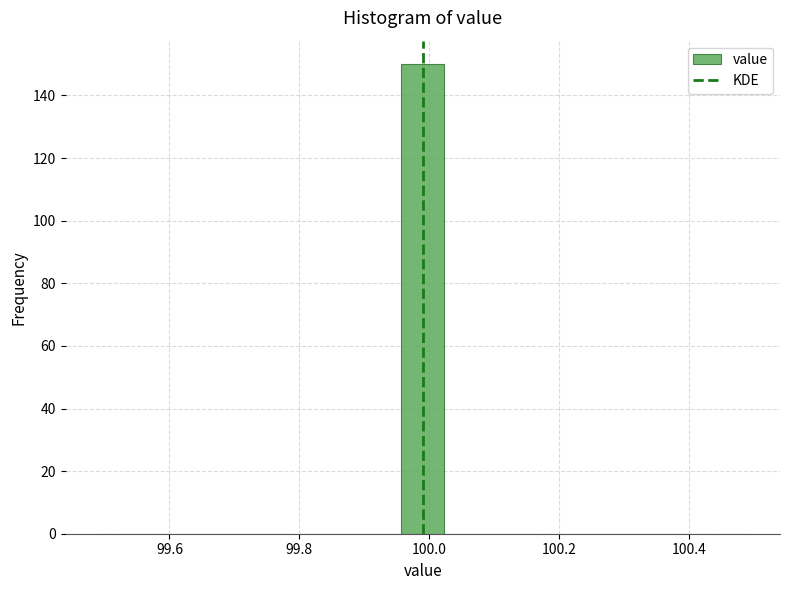

Read against the x-axis, roughly where is the centre of the tallest bar?

100.00